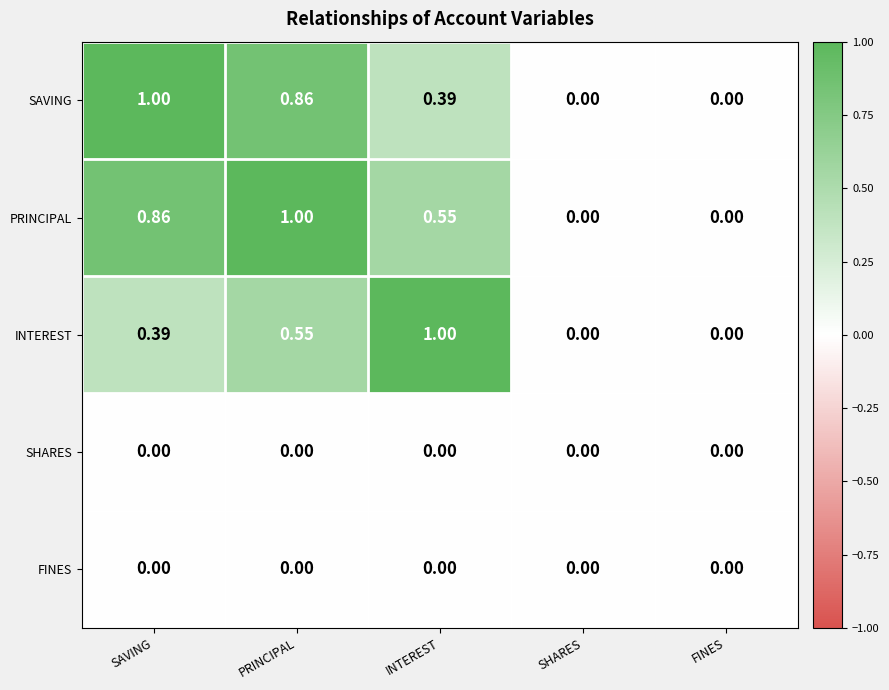

Between INTEREST and FINES, which series saw the biggest shift?

INTEREST